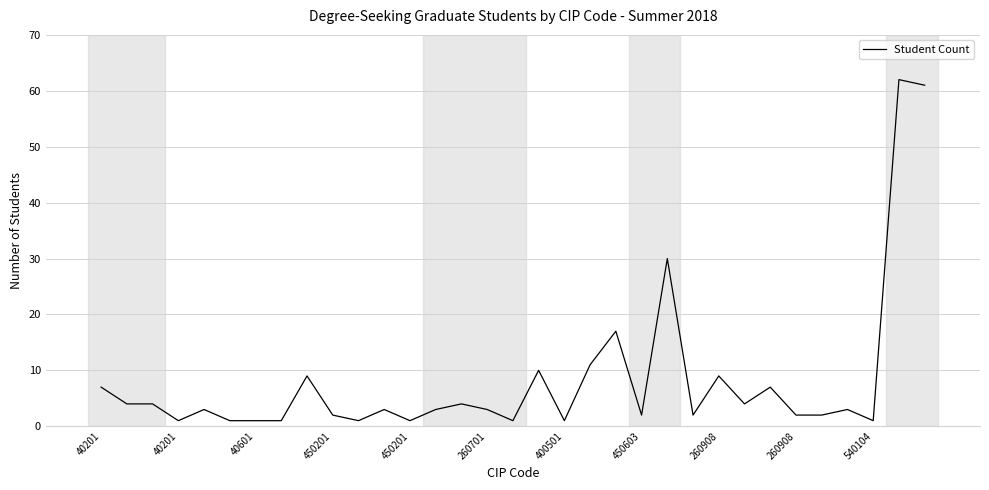

What is the difference between the maximum and minimum values?

61